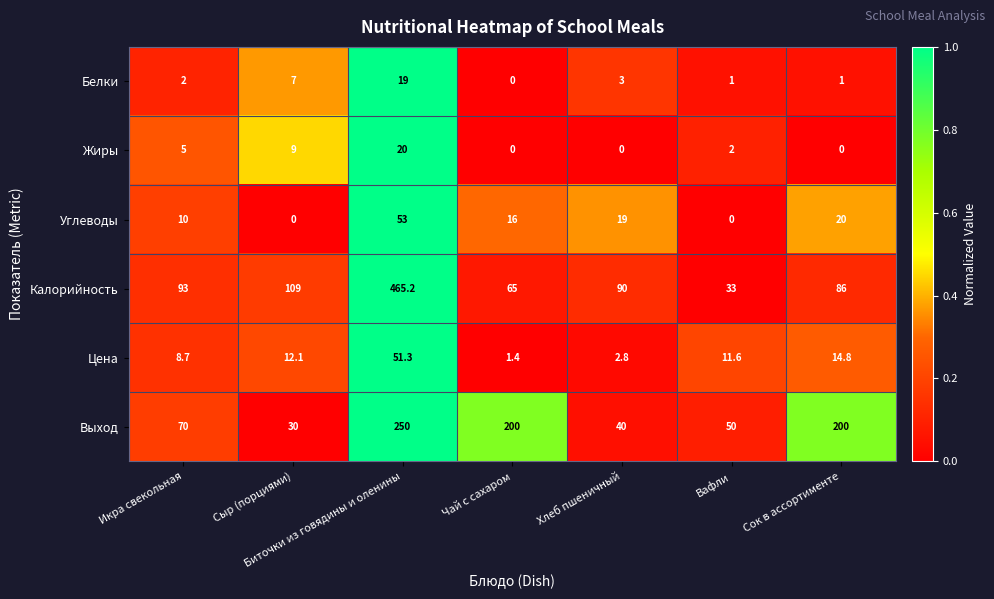

Rank the series by their maximum value, from highest to lowest.

Калорийность, Выход, Углеводы, Цена, Жиры, Белки